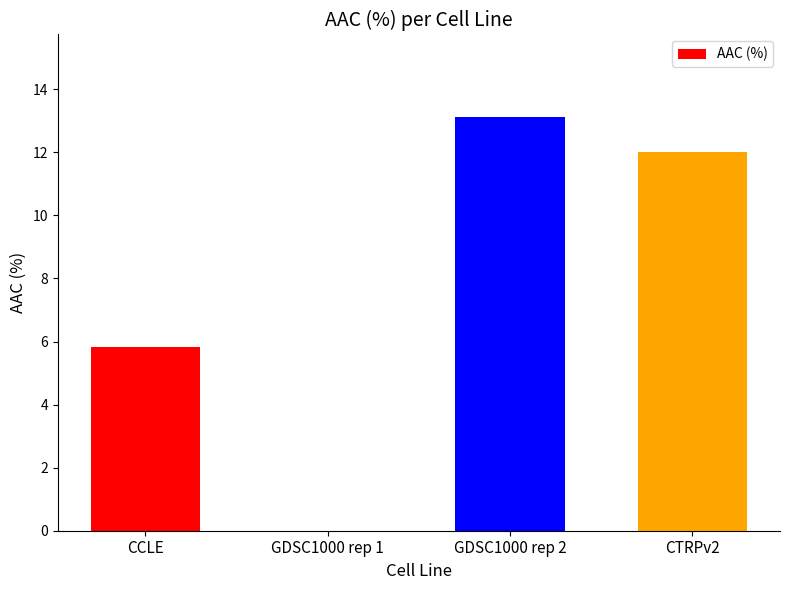

How many values are above zero?

3